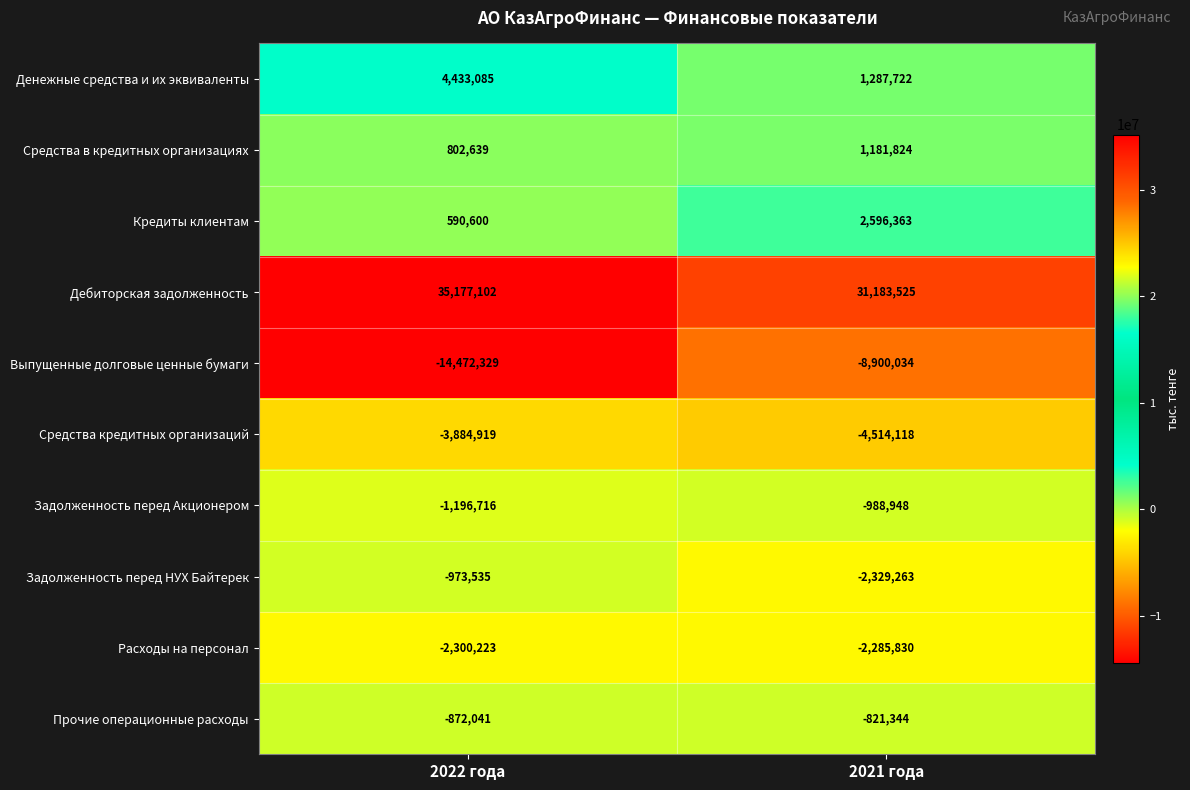

True or false: Денежные средства и их эквиваленты has a value of 4433085 at 2022 года.

True